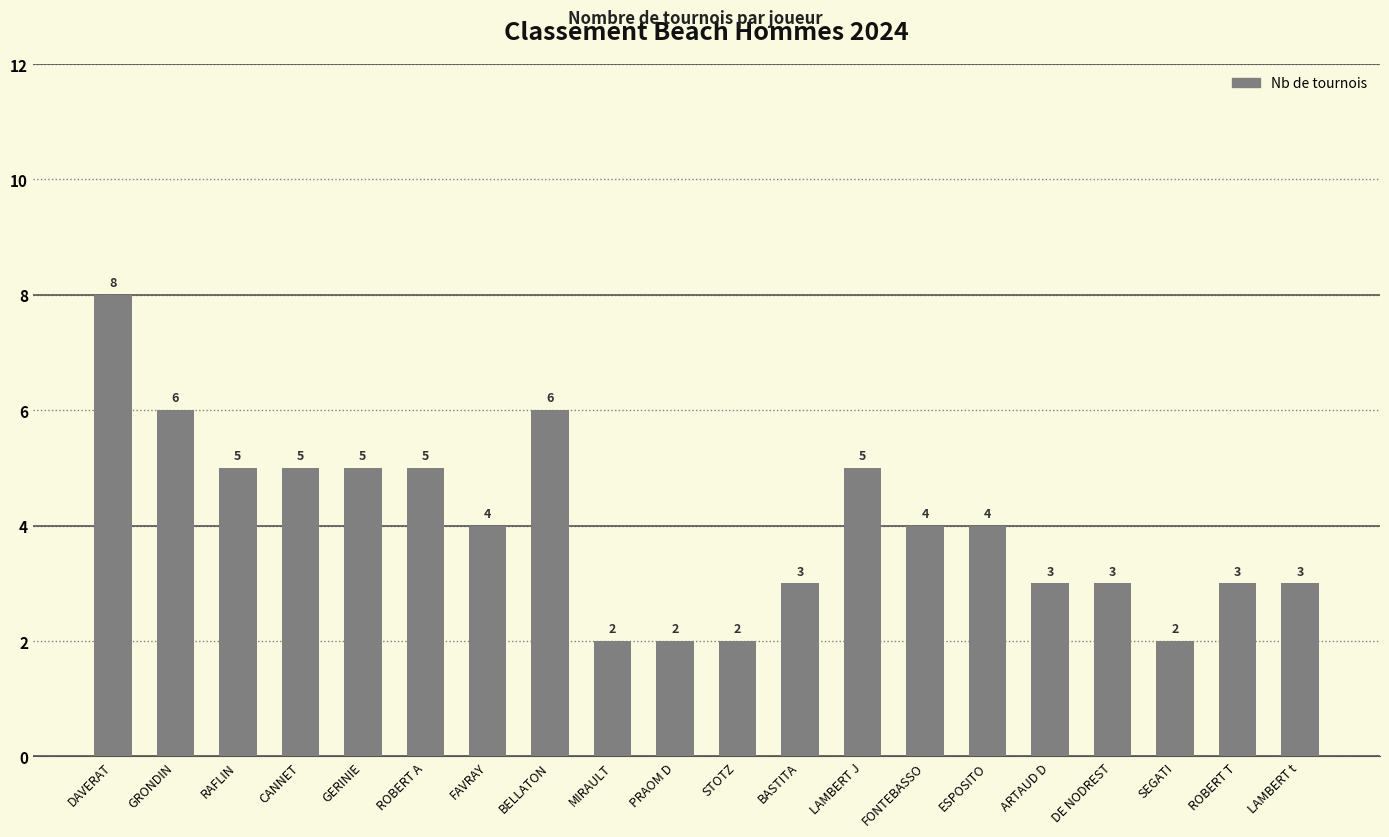

What is the greatest value displayed?

8